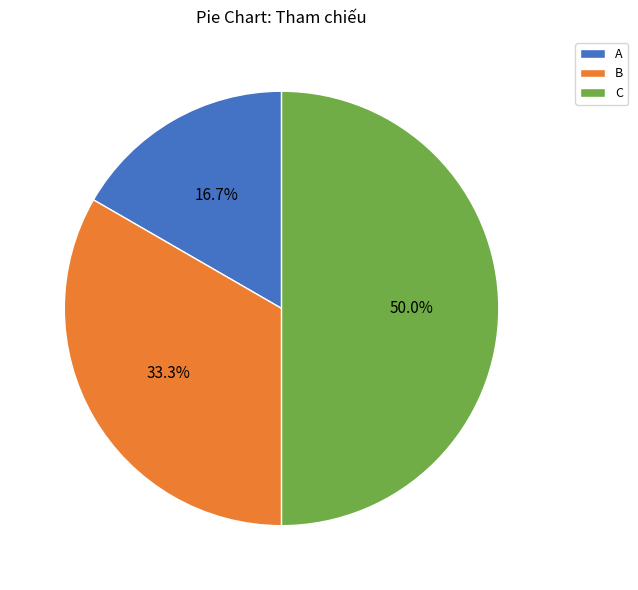

Does B represent more than half of the total?

No